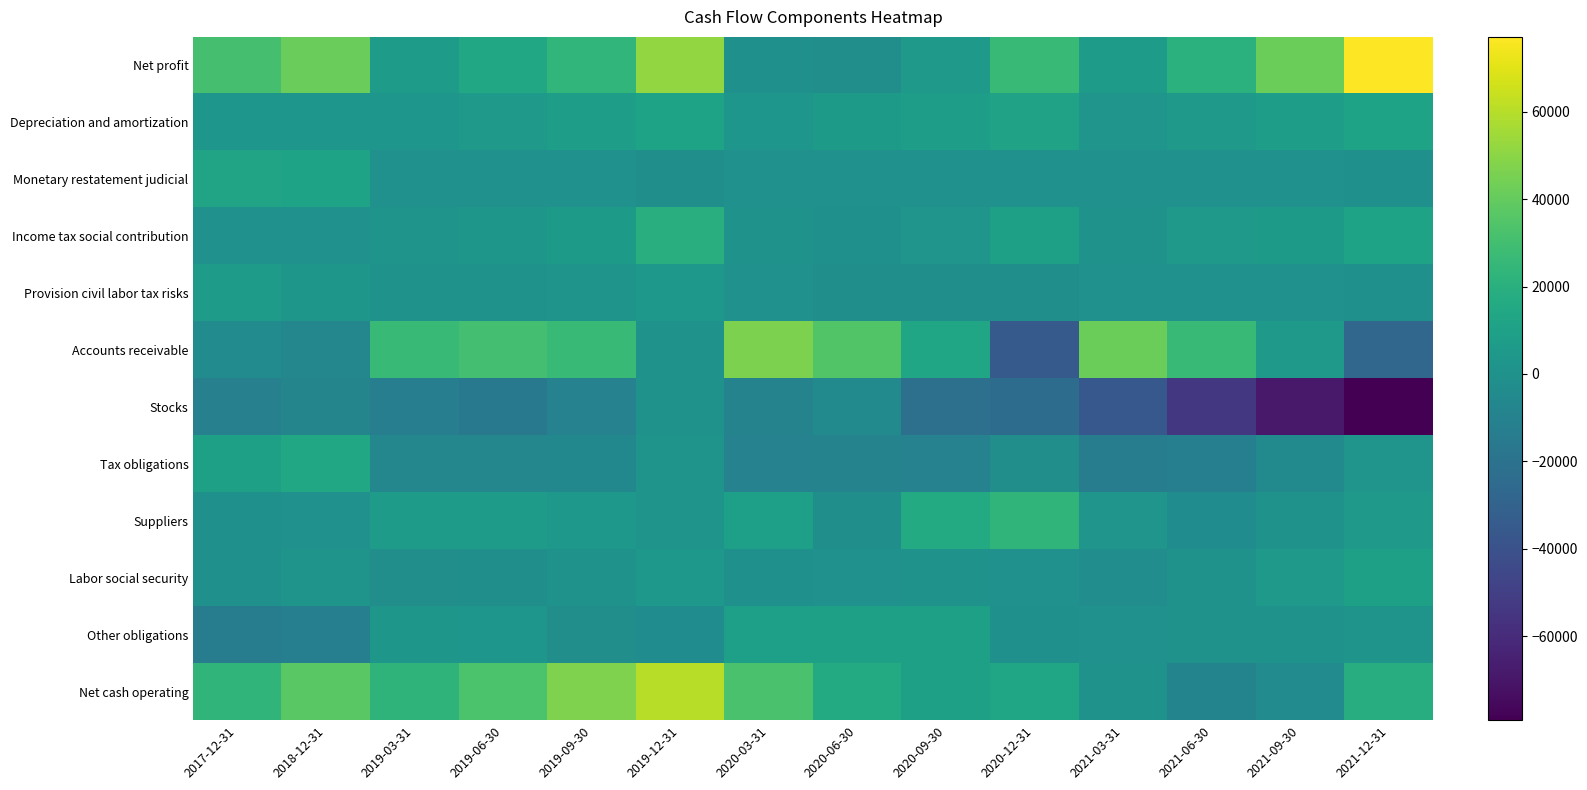

Reading left to right, transcribe all the data shown in this chart.

Net profit: 2017-12-31=31010.0	2018-12-31=41448.0	2019-03-31=6977.0	2019-06-30=13616.0	2019-09-30=23526.0	2019-12-31=51988.6	2020-03-31=-933.0	2020-06-30=-1947.0	2020-09-30=4918.0	2020-12-31=25831.2	2021-03-31=7227.0	2021-06-30=20608.0	2021-09-30=42076.0	2021-12-31=77147.0
Depreciation and amortization: 2017-12-31=3081.0	2018-12-31=2889.0	2019-03-31=2662.8	2019-06-30=5457.7	2019-09-30=8343.7	2019-12-31=11253.0	2020-03-31=2849.3	2020-06-30=5692.3	2020-09-30=8500.0	2020-12-31=11132.0	2021-03-31=2454.9	2021-06-30=4896.3	2021-09-30=8242.6	2021-12-31=11598.0
Monetary restatement judicial: 2017-12-31=12157.0	2018-12-31=11261.0	2019-03-31=0.0	2019-06-30=0.0	2019-09-30=0.0	2019-12-31=-1503.4	2020-03-31=-62.0	2020-06-30=-259.0	2020-09-30=-367.0	2020-12-31=-421.0	2021-03-31=-62.0	2021-06-30=-157.0	2021-09-30=-317.0	2021-12-31=-671.0
Income tax social contribution: 2017-12-31=0.0	2018-12-31=0.0	2019-03-31=1937.0	2019-06-30=3398.0	2019-09-30=5893.0	2019-12-31=19574.0	2020-03-31=1179.0	2020-06-30=-472.0	2020-09-30=2072.0	2020-12-31=9527.0	2021-03-31=1332.0	2021-06-30=4603.0	2021-09-30=5992.0	2021-12-31=11583.5
Provision civil labor tax risks: 2017-12-31=6388.0	2018-12-31=3800.0	2019-03-31=514.0	2019-06-30=1055.0	2019-09-30=1569.0	2019-12-31=3945.0	2020-03-31=-221.0	2020-06-30=-1173.0	2020-09-30=-1304.0	2020-12-31=-1256.0	2021-03-31=-134.0	2021-06-30=-223.0	2021-09-30=-321.0	2021-12-31=-456.0
Accounts receivable: 2017-12-31=-4040.0	2018-12-31=-6758.0	2019-03-31=26121.0	2019-06-30=30631.0	2019-09-30=26501.0	2019-12-31=712.0	2020-03-31=46244.1	2020-06-30=34381.1	2020-09-30=12855.0	2020-12-31=-34683.0	2021-03-31=41727.0	2021-06-30=26804.0	2021-09-30=4801.0	2021-12-31=-27585.0
Stocks: 2017-12-31=-10850.0	2018-12-31=-8257.0	2019-03-31=-12054.4	2019-06-30=-16074.4	2019-09-30=-9820.4	2019-12-31=1016.6	2020-03-31=-9017.0	2020-06-30=-5094.0	2020-09-30=-21662.0	2020-12-31=-23849.0	2021-03-31=-36079.0	2021-06-30=-53965.0	2021-09-30=-68769.0	2021-12-31=-79254.0
Tax obligations: 2017-12-31=9816.0	2018-12-31=13982.0	2019-03-31=-6648.7	2019-06-30=-6930.7	2019-09-30=-6280.7	2019-12-31=1895.7	2020-03-31=-9893.1	2020-06-30=-9267.1	2020-09-30=-9954.3	2020-12-31=-1768.9	2021-03-31=-13239.9	2021-06-30=-11650.0	2021-09-30=-5292.0	2021-12-31=2300.0
Suppliers: 2017-12-31=-786.0	2018-12-31=-402.0	2019-03-31=7181.1	2019-06-30=6810.1	2019-09-30=4075.1	2019-12-31=1849.1	2020-03-31=8742.0	2020-06-30=-1074.0	2020-09-30=16467.0	2020-12-31=22795.0	2021-03-31=2362.0	2021-06-30=-3266.0	2021-09-30=985.0	2021-12-31=5158.0
Labor social security: 2017-12-31=-473.0	2018-12-31=1831.0	2019-03-31=-1947.3	2019-06-30=-1106.3	2019-09-30=662.7	2019-12-31=4145.7	2020-03-31=-1046.0	2020-06-30=-286.0	2020-09-30=1051.0	2020-12-31=-119.0	2021-03-31=-2534.0	2021-06-30=473.0	2021-09-30=4939.0	2021-12-31=9458.0
Other obligations: 2017-12-31=-13290.0	2018-12-31=-11623.0	2019-03-31=3498.8	2019-06-30=3040.8	2019-09-30=-2128.2	2019-12-31=-3031.2	2020-03-31=9281.0	2020-06-30=9593.0	2020-09-30=9831.0	2020-12-31=-551.0	2021-03-31=24.8	2021-06-30=902.0	2021-09-30=1318.8	2021-12-31=1441.4
Net cash operating: 2017-12-31=22872.0	2018-12-31=37131.0	2019-03-31=22429.0	2019-06-30=33131.3	2019-09-30=47180.3	2019-12-31=60611.0	2020-03-31=32543.8	2020-06-30=16472.8	2020-09-30=9769.0	2020-12-31=12745.0	2021-03-31=1119.2	2021-06-30=-8454.6	2021-09-30=-3927.0	2021-12-31=18397.9